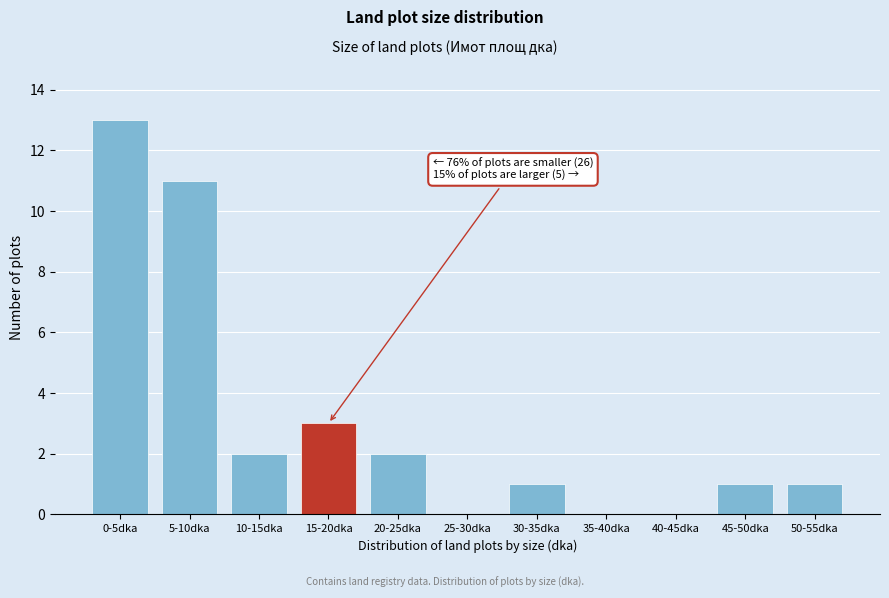

Reading left to right, extract all data points from this chart.

0-5dka=13	5-10dka=11	10-15dka=2	15-20dka=3	20-25dka=2	25-30dka=0	30-35dka=1	35-40dka=0	40-45dka=0	45-50dka=1	50-55dka=1